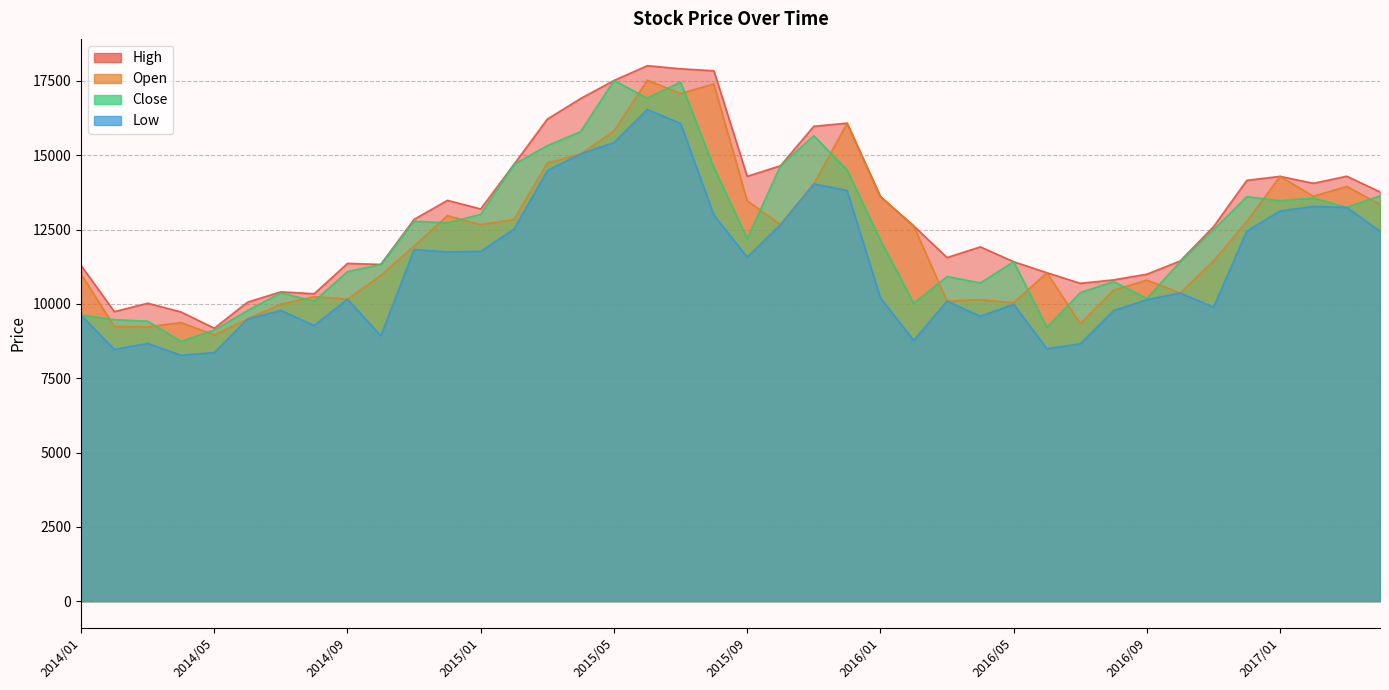

Which category has the lowest value in the Open series?

2014/05